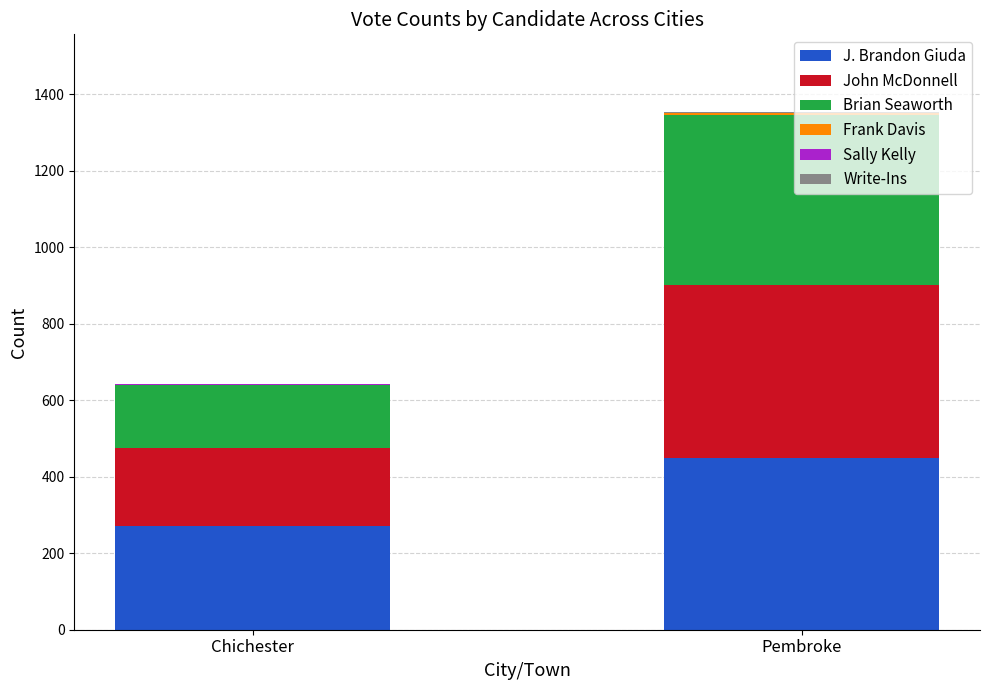

What is the maximum value for J. Brandon Giuda?

448